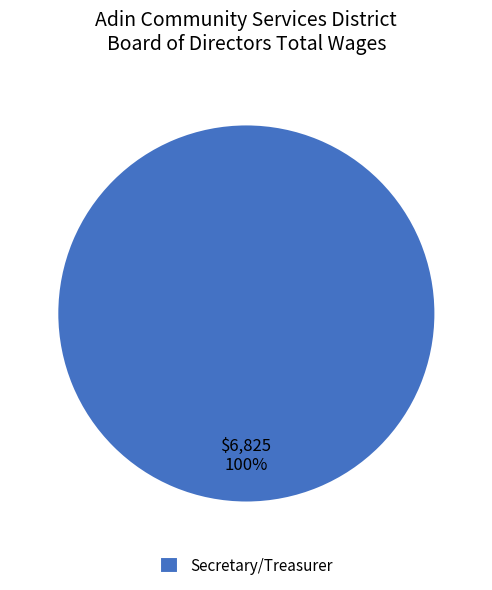

Is there any slice that represents more than half of the pie?

Yes